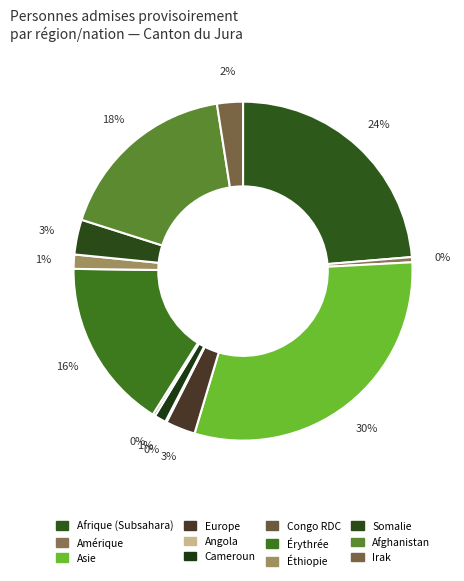

Count the number of slices in the pie.

12